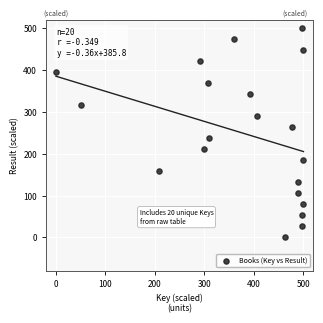

What is the range of Y values (max minus min)?

500.0